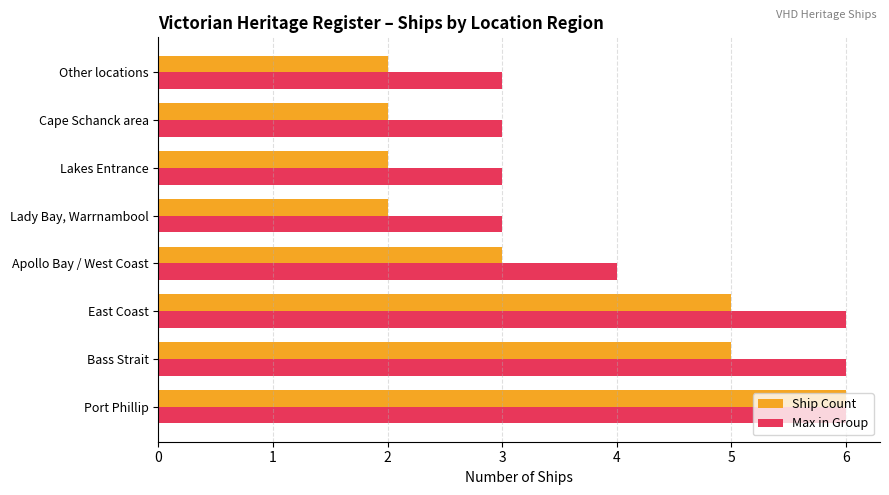

Count the Ship Count values in the range 2 to 5.

7